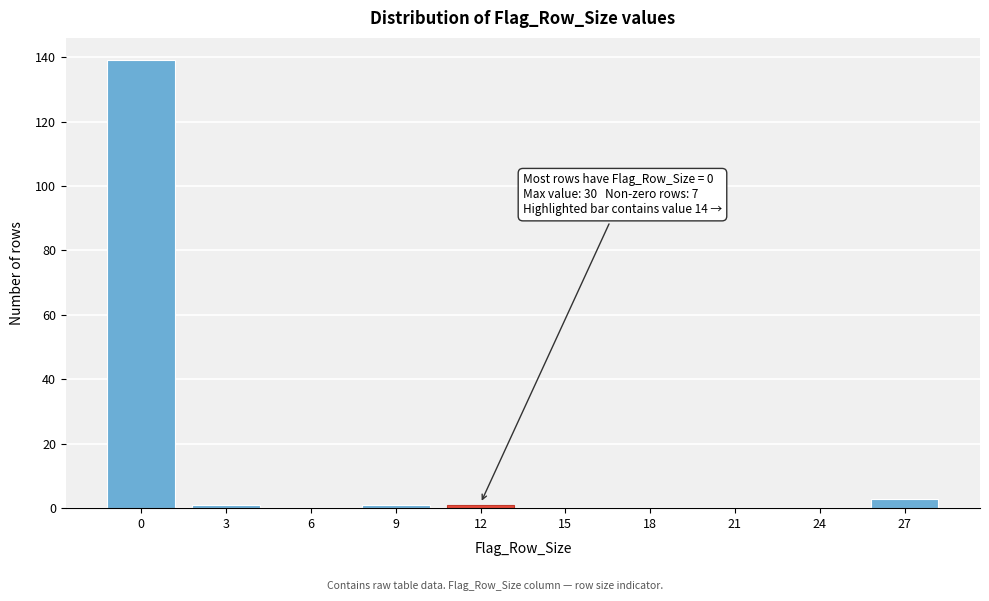

Reading left to right, extract all data points from this chart.

0=139	3=1	6=0	9=1	12=1	15=0	18=0	21=0	24=0	27=3